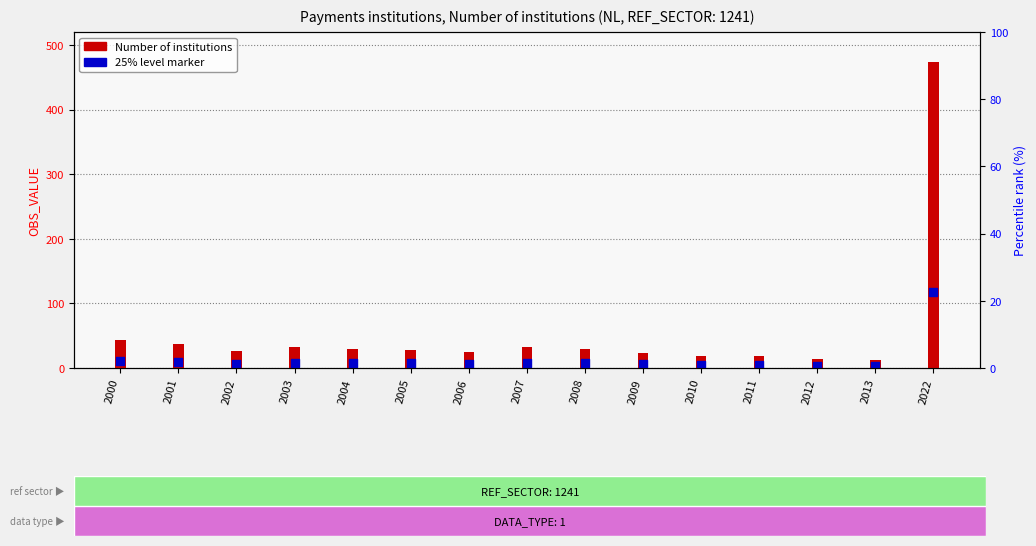

Which series has the widest spread of Y values?

Number of institutions